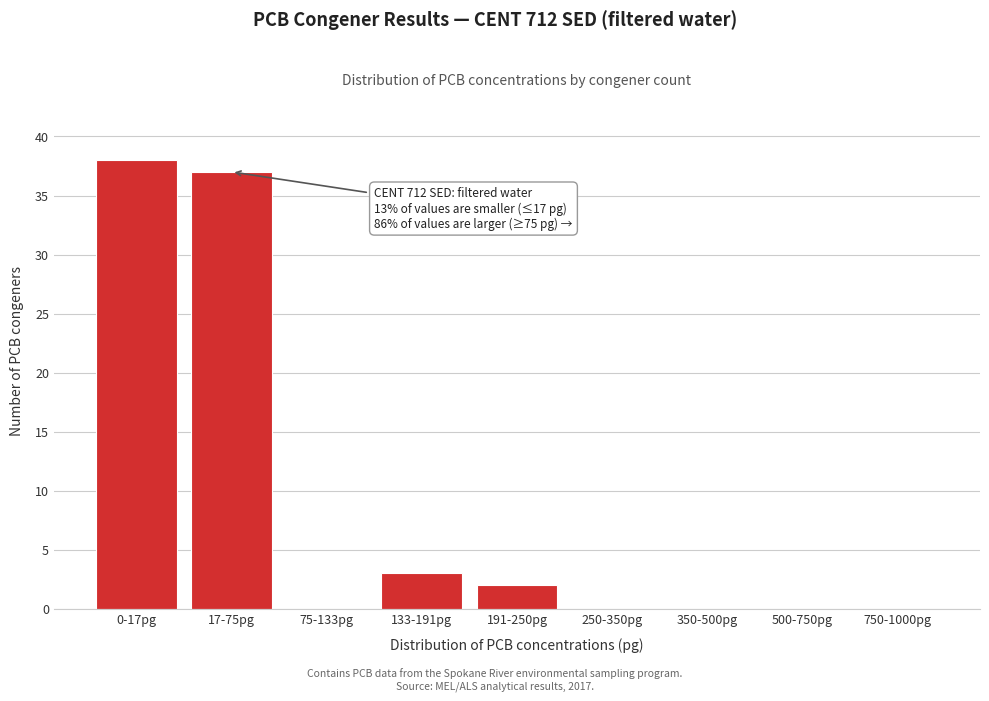

Reading left to right, what are all the values shown in this chart?

0-17pg=38	17-75pg=37	75-133pg=0	133-191pg=3	191-250pg=2	250-350pg=0	350-500pg=0	500-750pg=0	750-1000pg=0